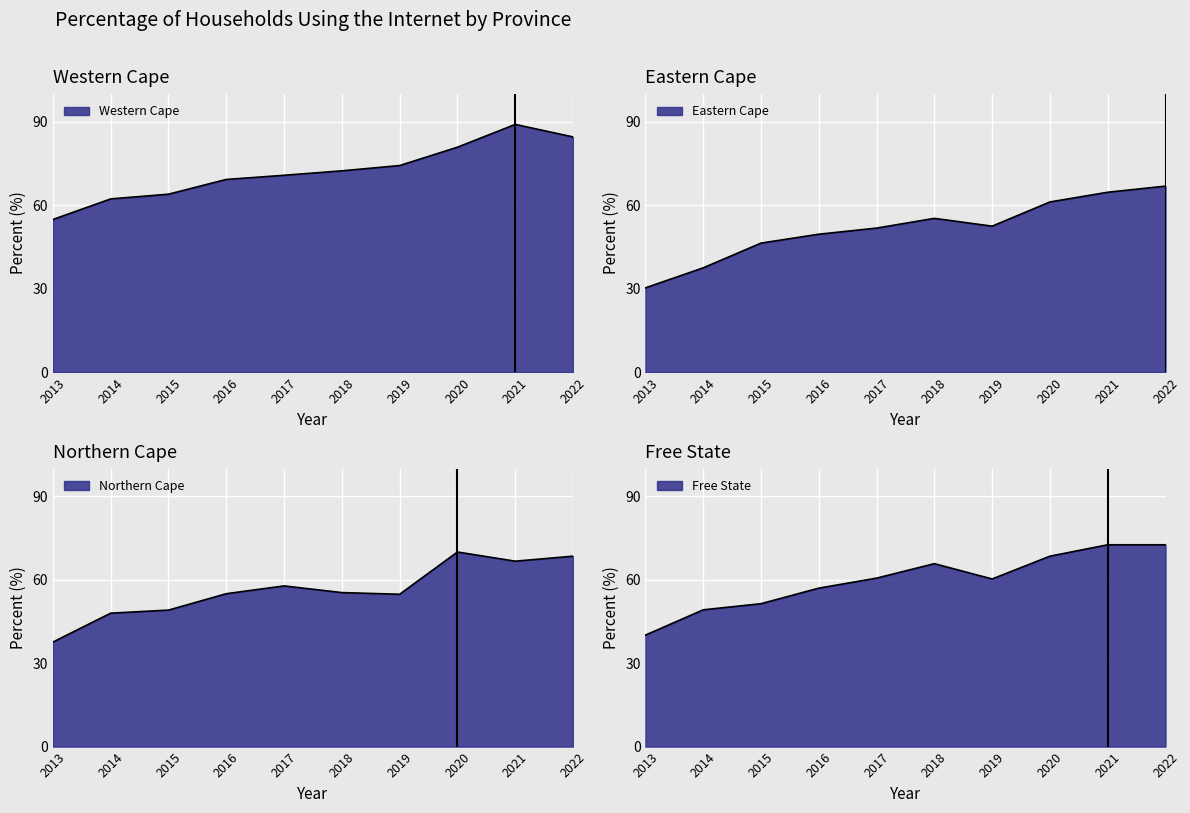

Which label corresponds to the smallest value in the chart?

2013